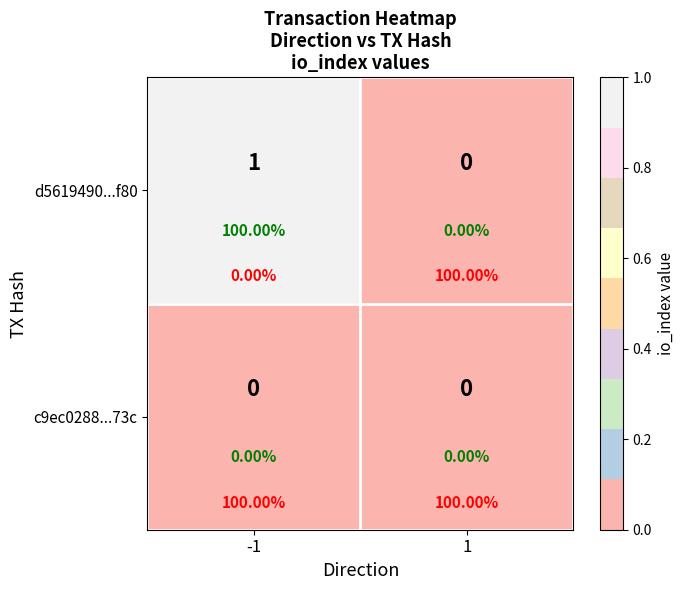

At how many categories does at least one series exceed 0?

1